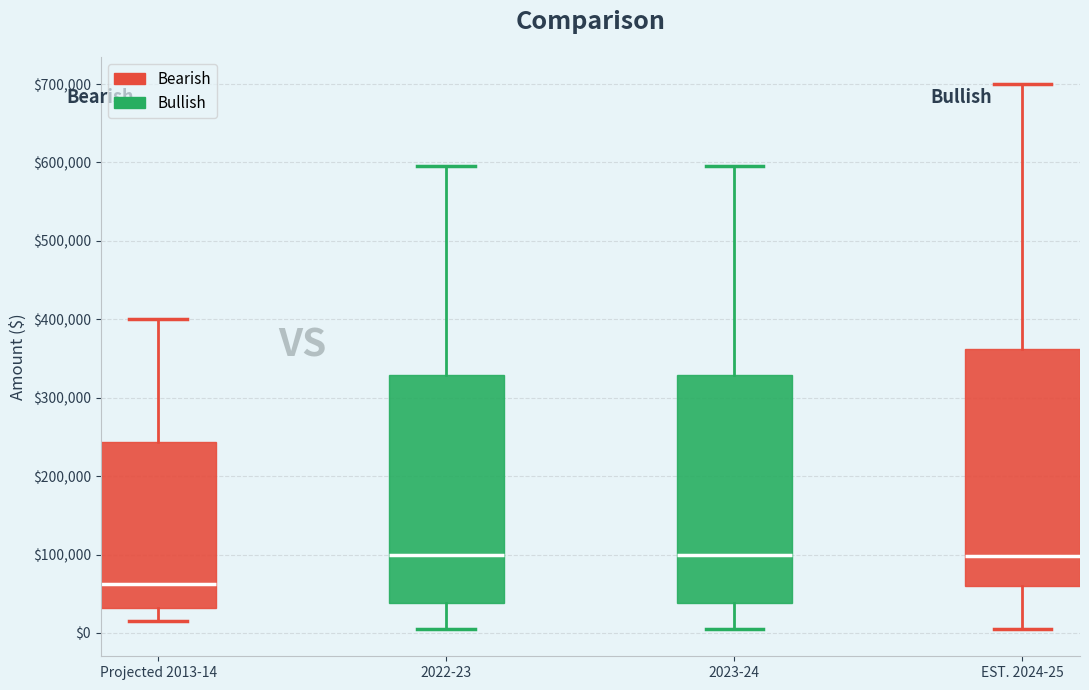

Reading left to right, transcribe this box plot: for each box, give where its median line is, the range the box spans, and where its two whiskers end, as read against the y-axis. The values are not printed on the chart, so give them approximately, as read against the axis.

Projected 2013-14: median 60000, box 30000 to 240000, whiskers 20000 to 400000
2022-23: median 100000, box 40000 to 330000, whiskers 10000 to 600000
2023-24: median 100000, box 40000 to 330000, whiskers 10000 to 600000
EST. 2024-25: median 100000, box 60000 to 360000, whiskers 10000 to 700000